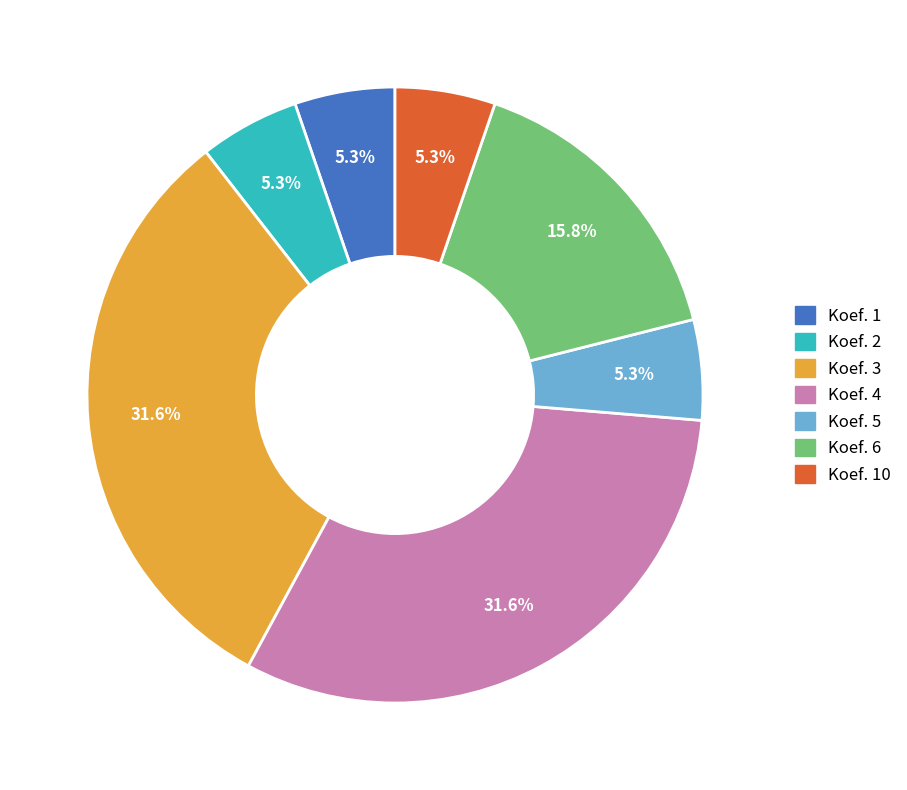

Between Koef. 4 and Koef. 6, which is larger?

Koef. 4